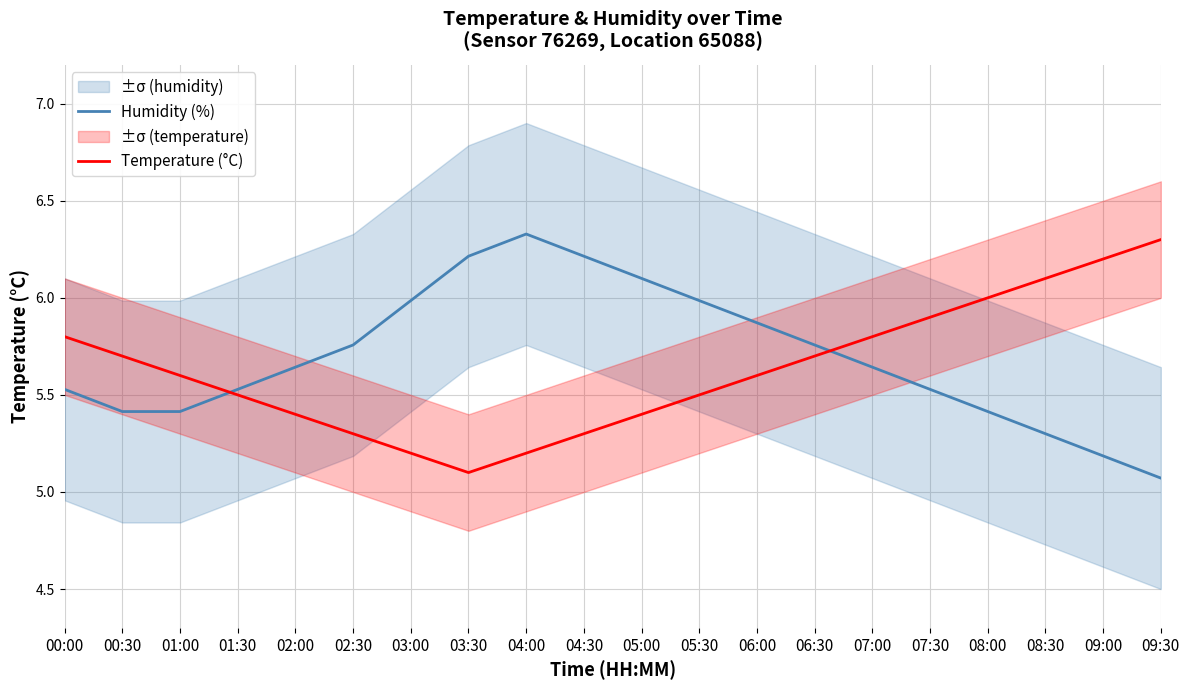

Is it true that Temperature (°C) equals 10.3 at 08:00?

False